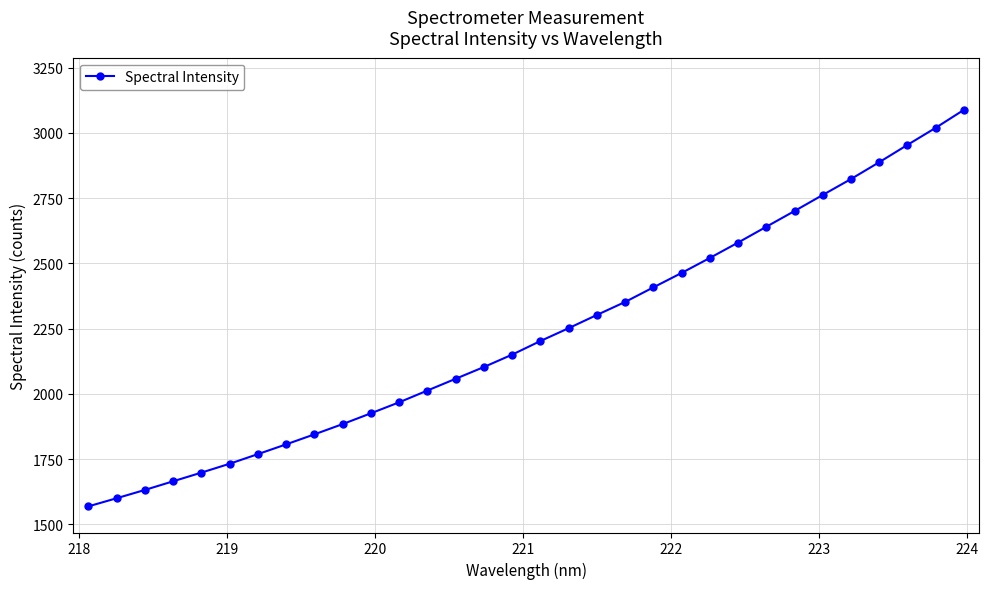

What is the value of the 12th point from the left?

1967.9